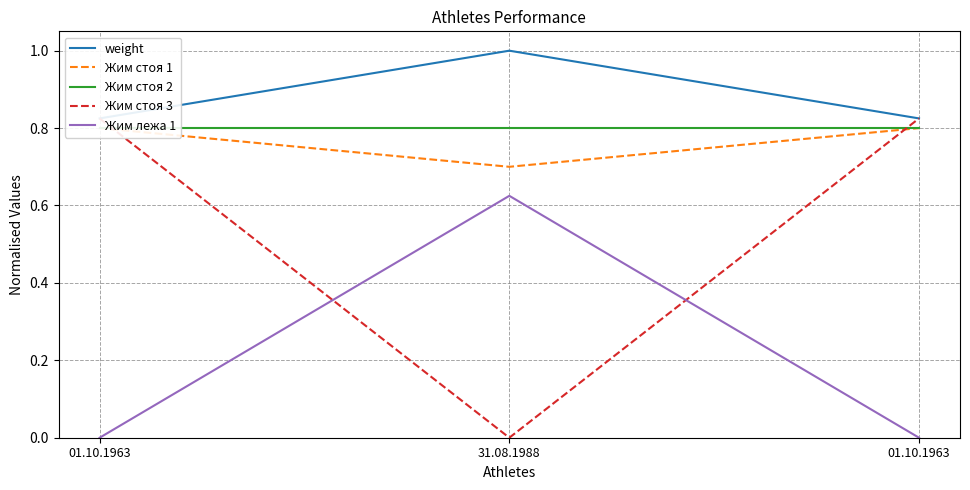

Is it true that Жим стоя 1 equals 1.1 at 01.10.1963?

False